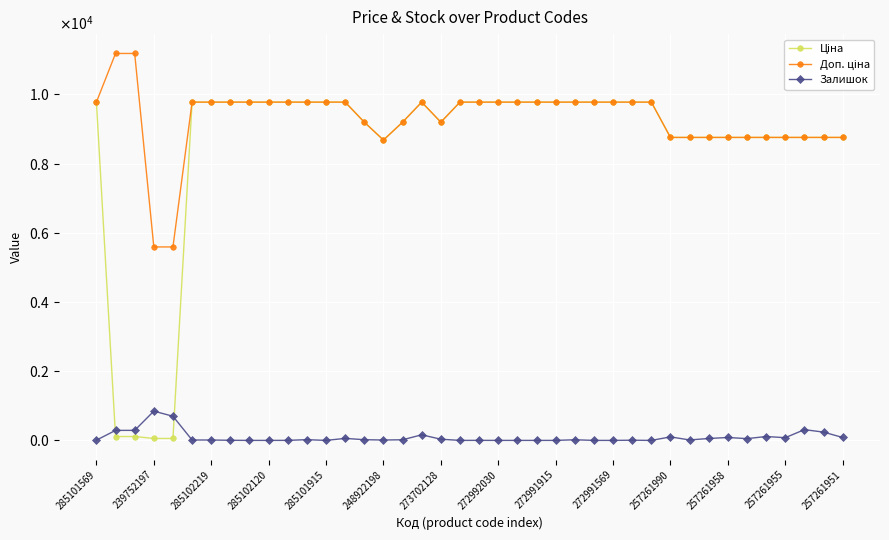

What is the maximum value shown in the chart?

11182.0